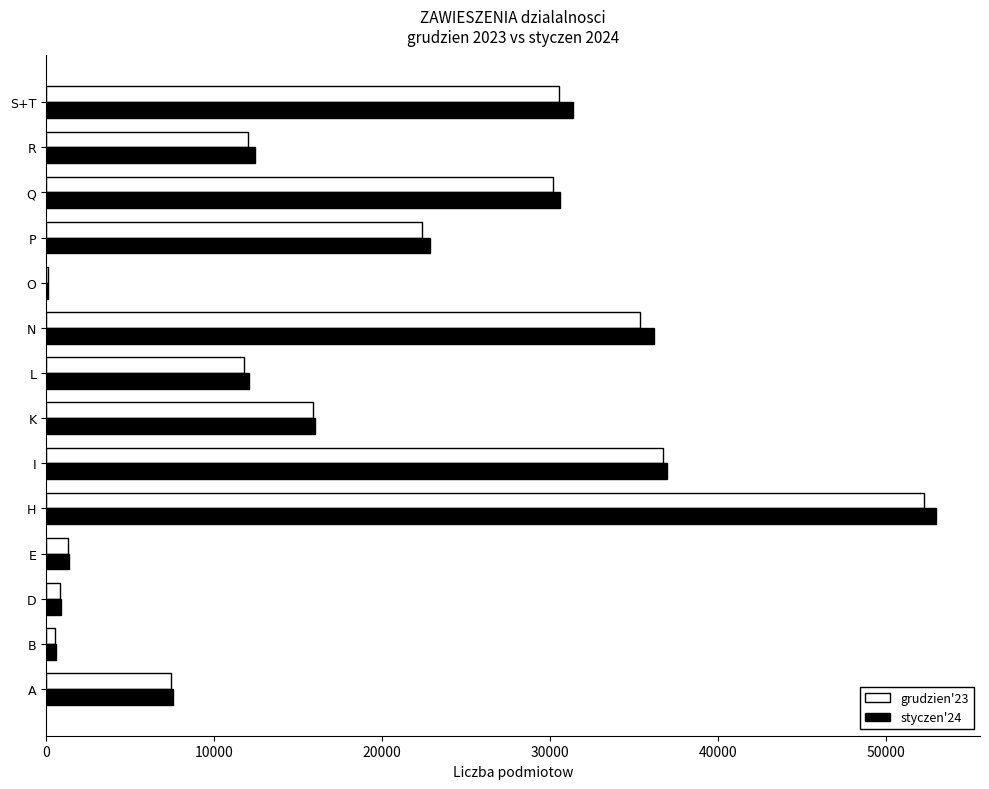

The value of styczen'24 at L is 12097. True or false?

True